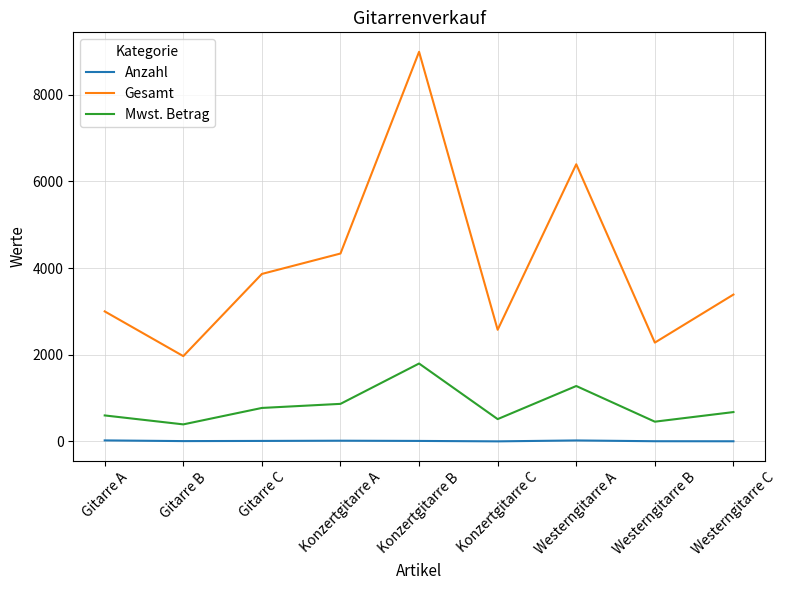

True or false: Anzahl and Mwst. Betrag intersect in this chart.

False